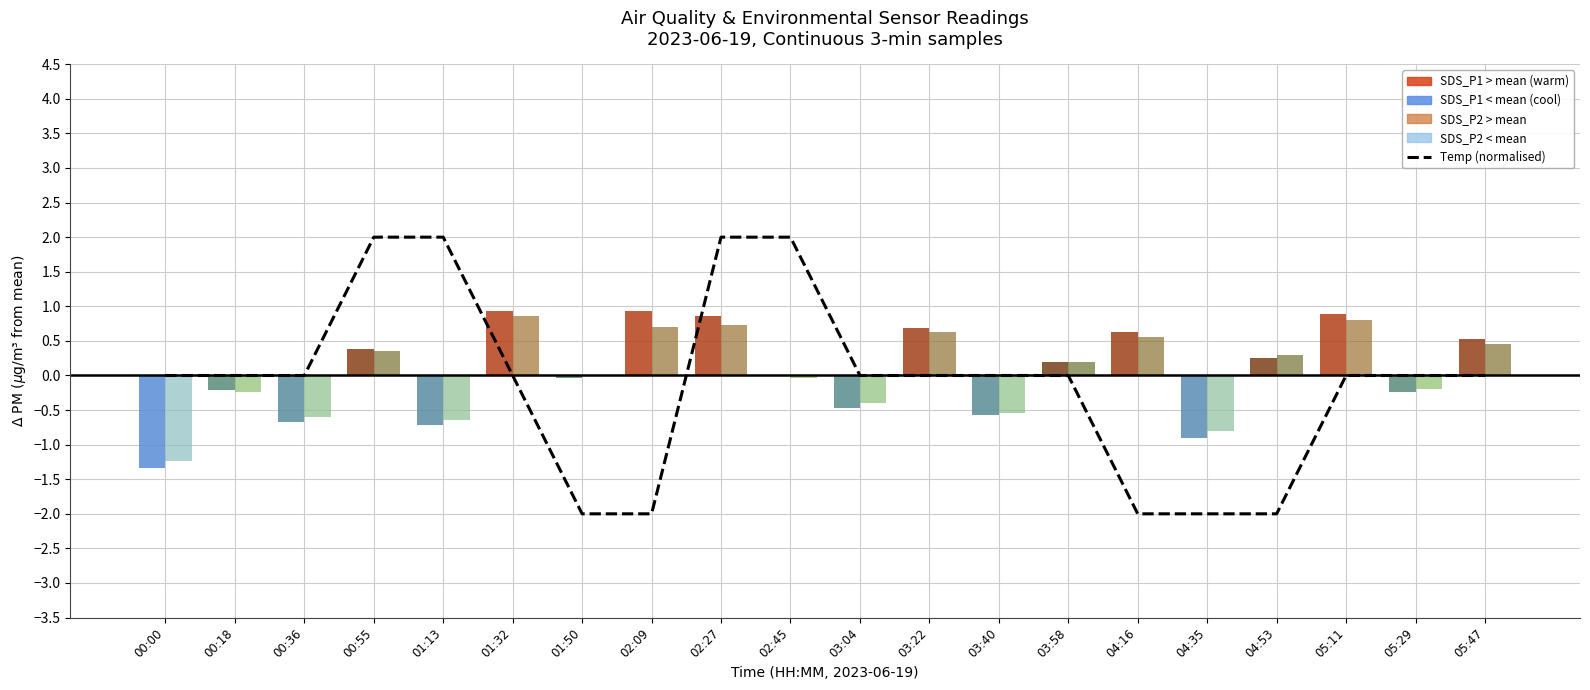

What is the difference between the second highest and second lowest values in the Temp (normalised, °C) series?

4.0